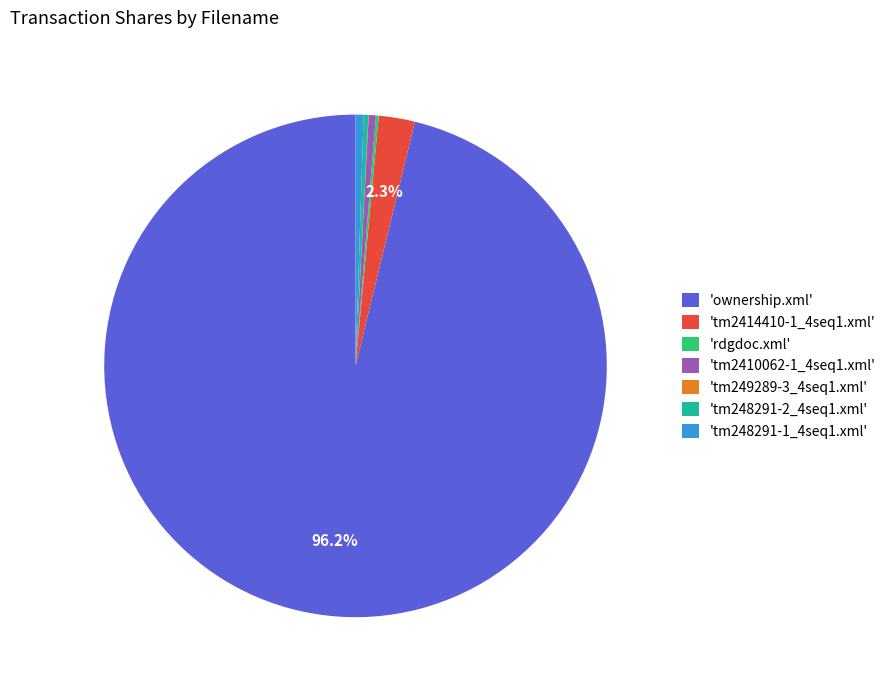

Which slice is the largest?

'ownership.xml'